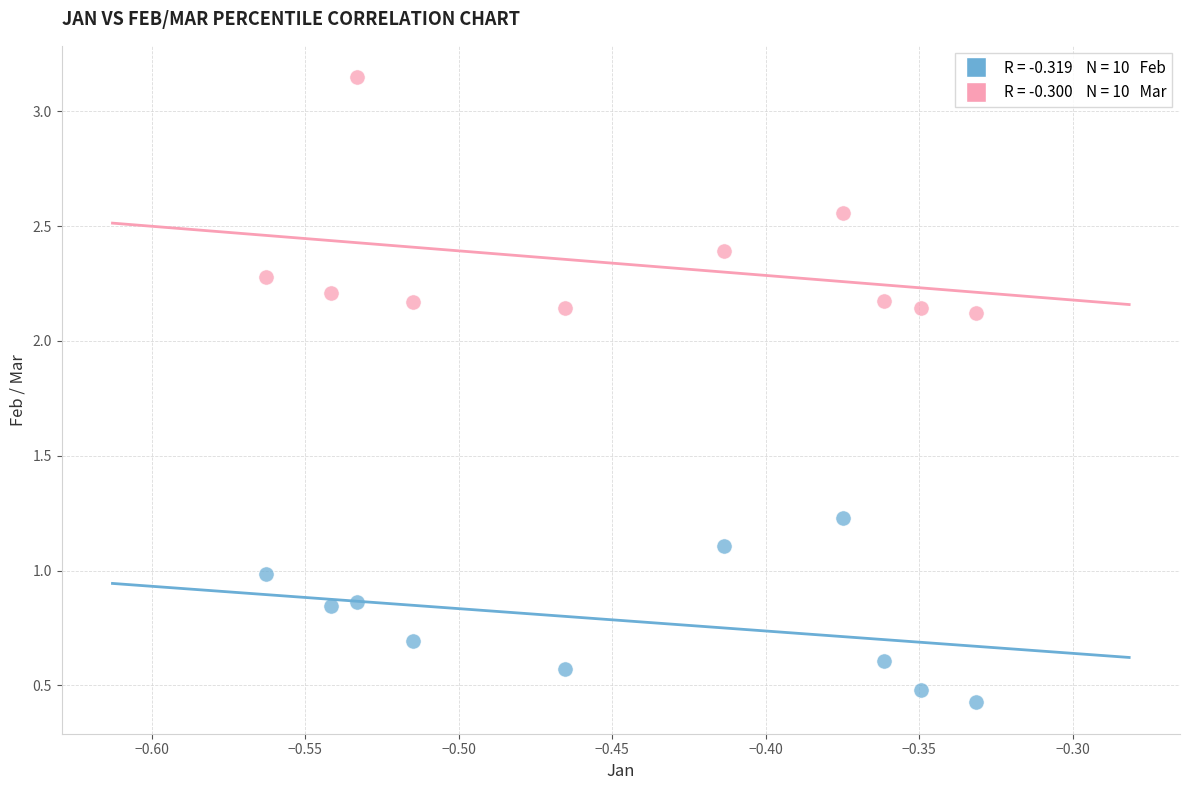

Across all data points, what is the range of Y values (max minus min)?

2.7